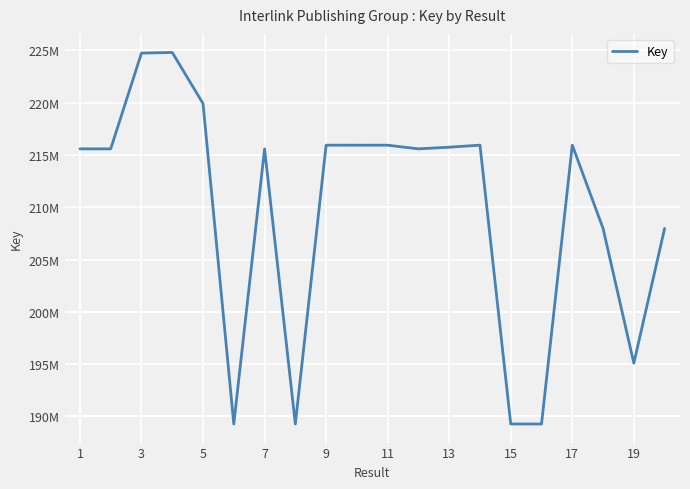

Does the chart have visible grid lines?

Yes